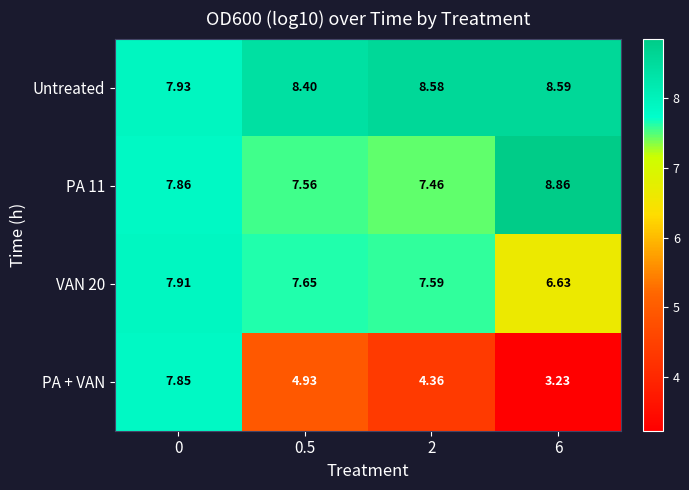

Is the value of PA 11 at 2 greater than the value of VAN 20 at 0.5?

No